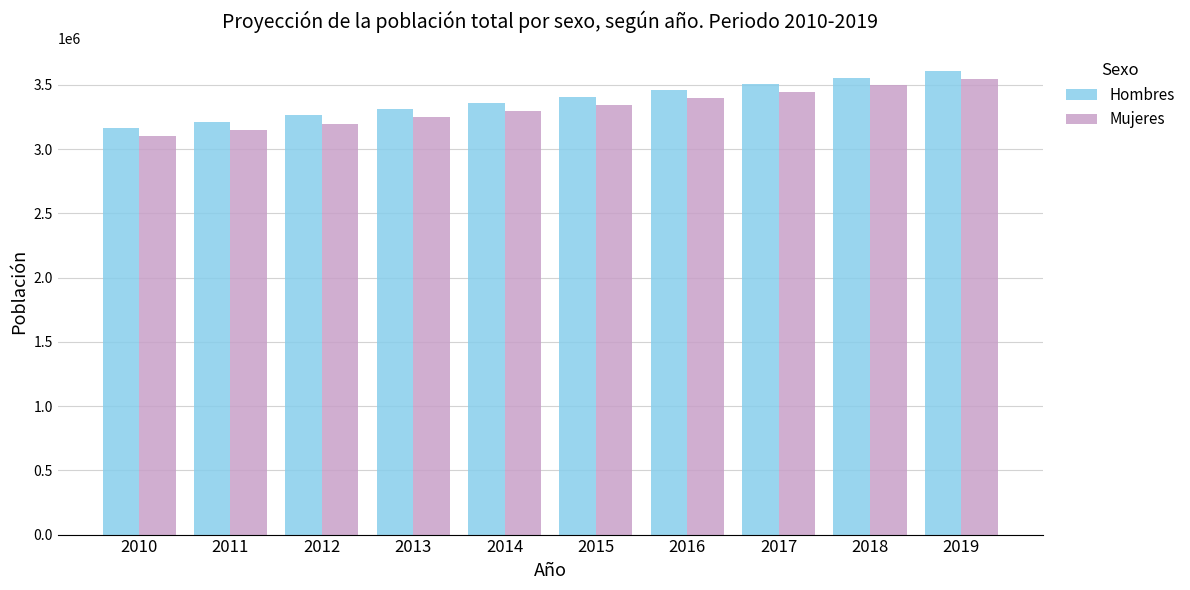

Reading left to right, what are all the values shown in this chart?

Hombres: 3165316.0	3213838.5	3262466.0	3311123.0	3359806.1	3408566.2	3457365.3	3506242.3	3555140.3	3604134.7
Mujeres: 3100561.0	3149437.5	3198575.0	3247904.0	3297425.9	3347189.8	3397170.5	3447403.7	3497842.9	3548568.0